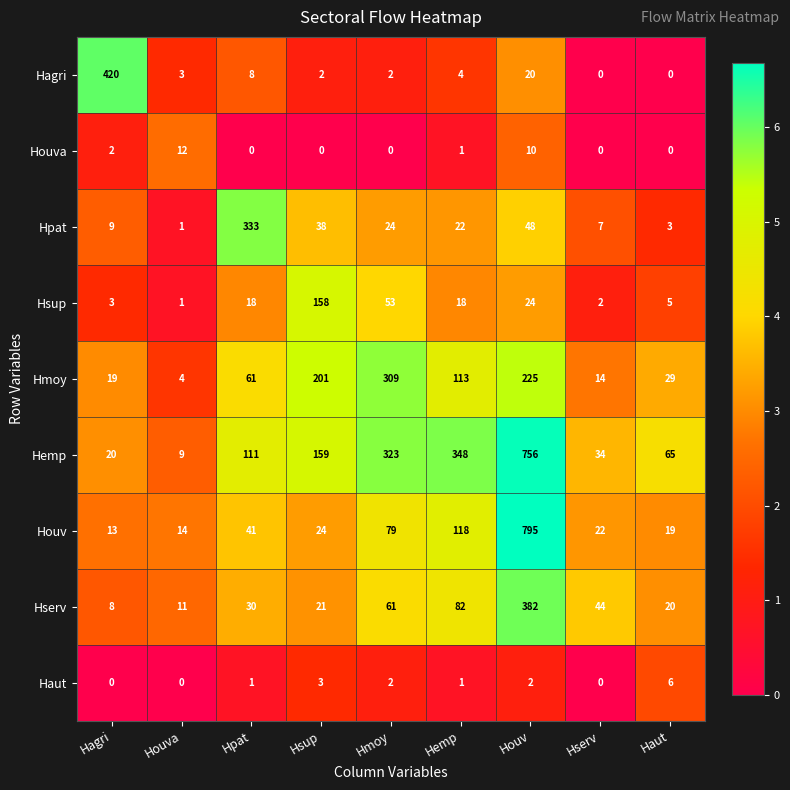

List the labels in order of Houv value, smallest first.

Hagri, Houva, Haut, Hserv, Hsup, Hpat, Hmoy, Hemp, Houv